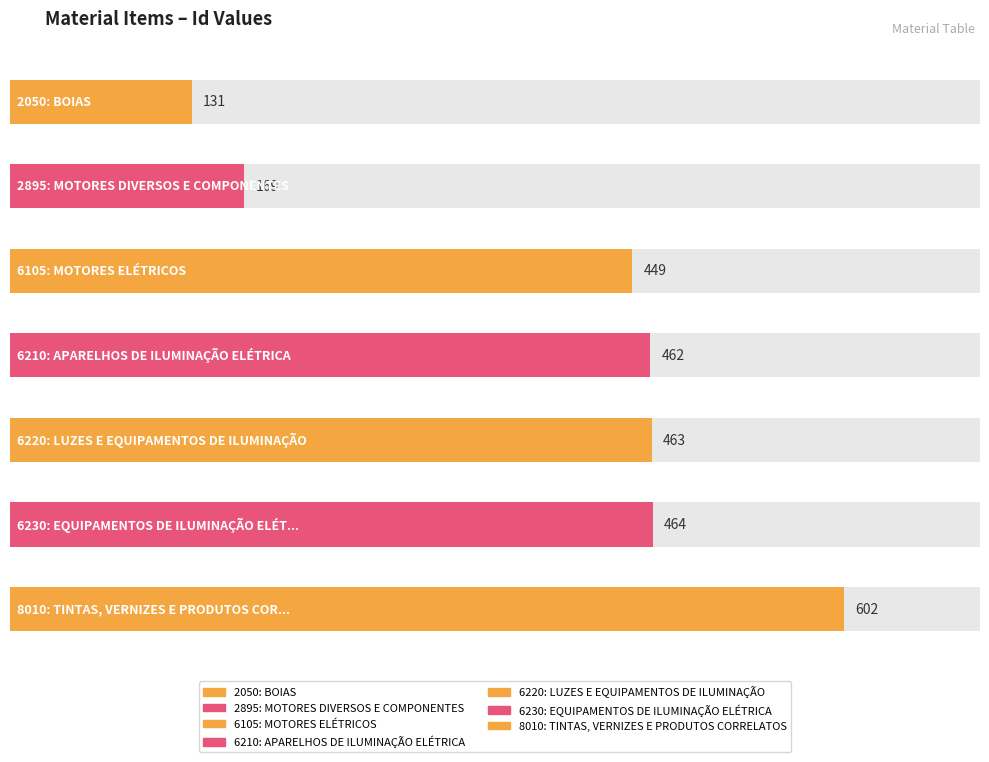

What is the greatest value displayed?

602